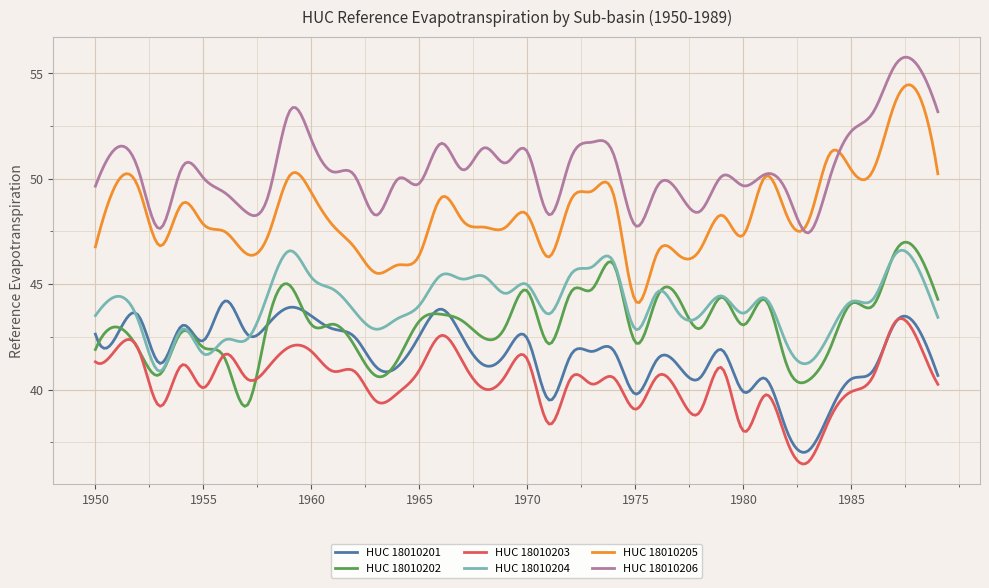

True or false: HUC 18010205 and HUC 18010203 intersect in this chart.

False